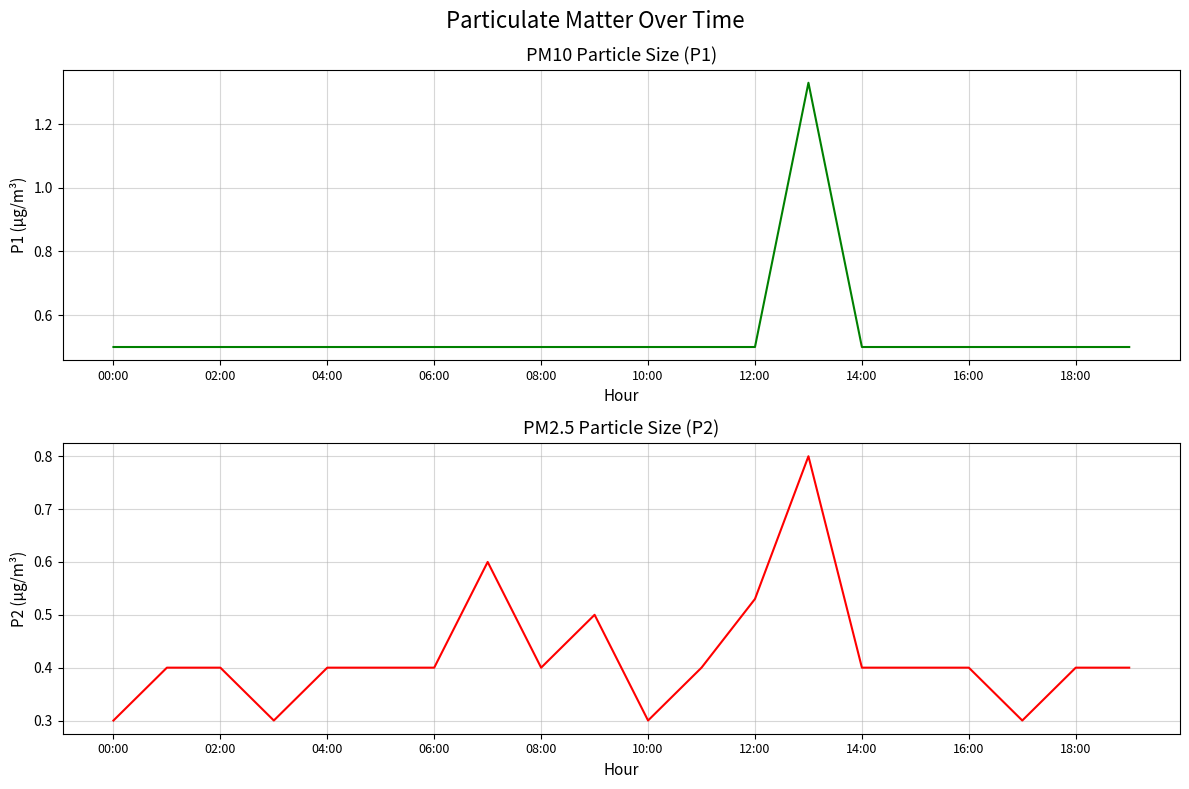

At which label does P1 reach its peak?

13